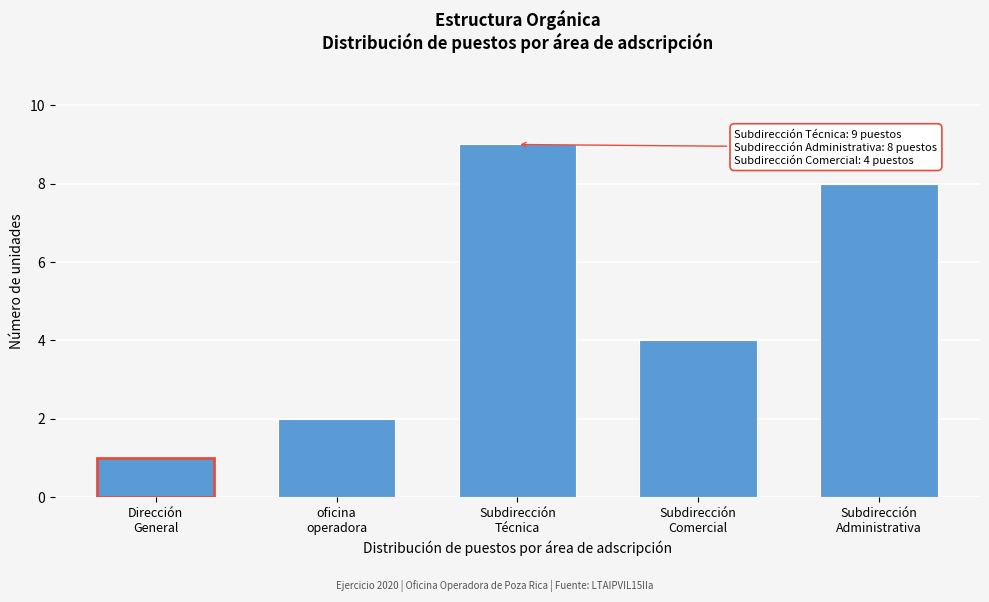

Reading left to right, list all the values displayed in this chart.

1	2	9	4	8